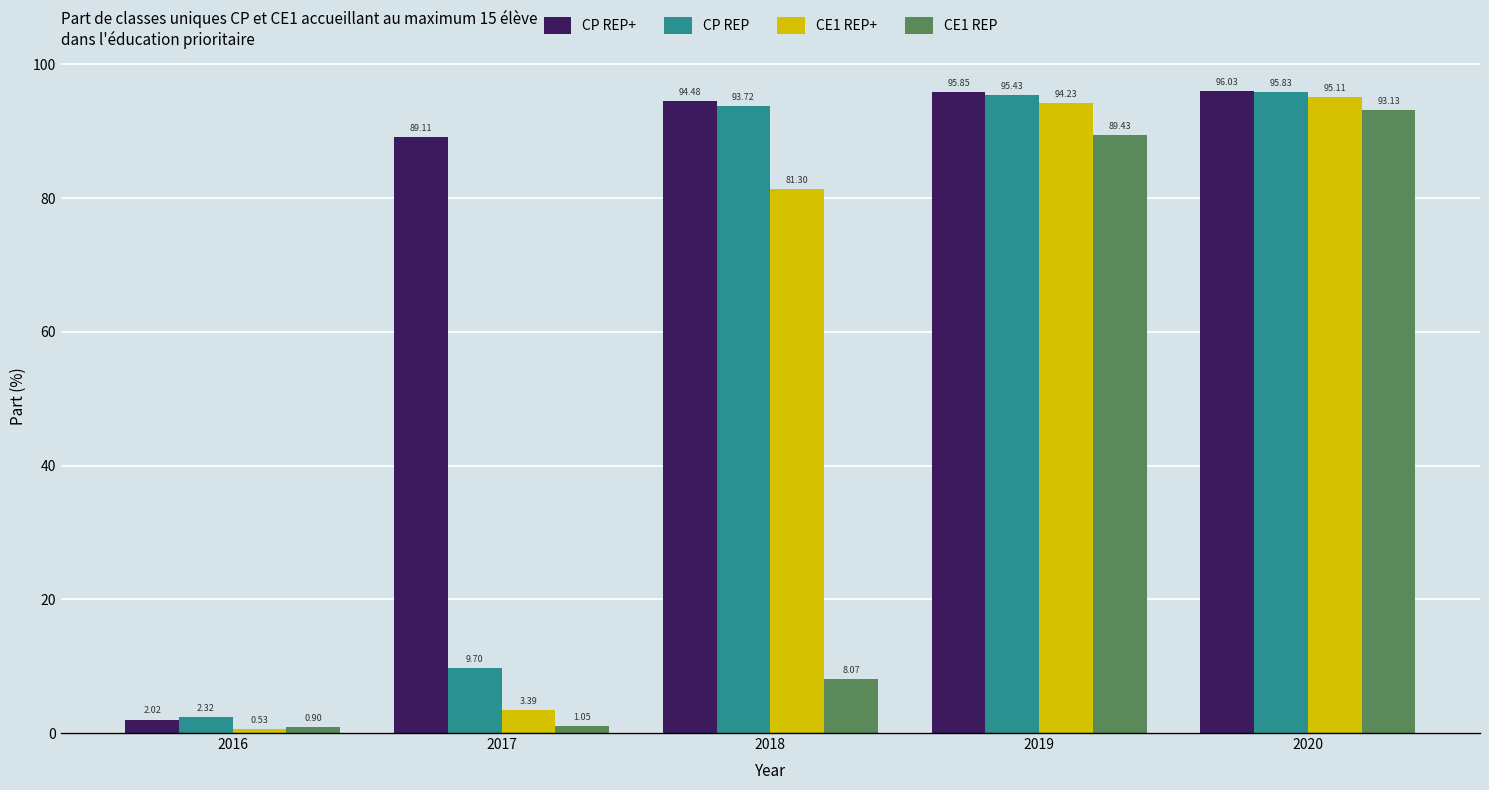

Which series has the largest total across all categories?

CP REP+